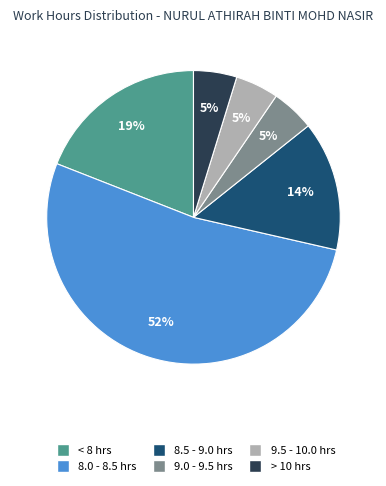

To the nearest percent, what is the average slice percentage?

17%